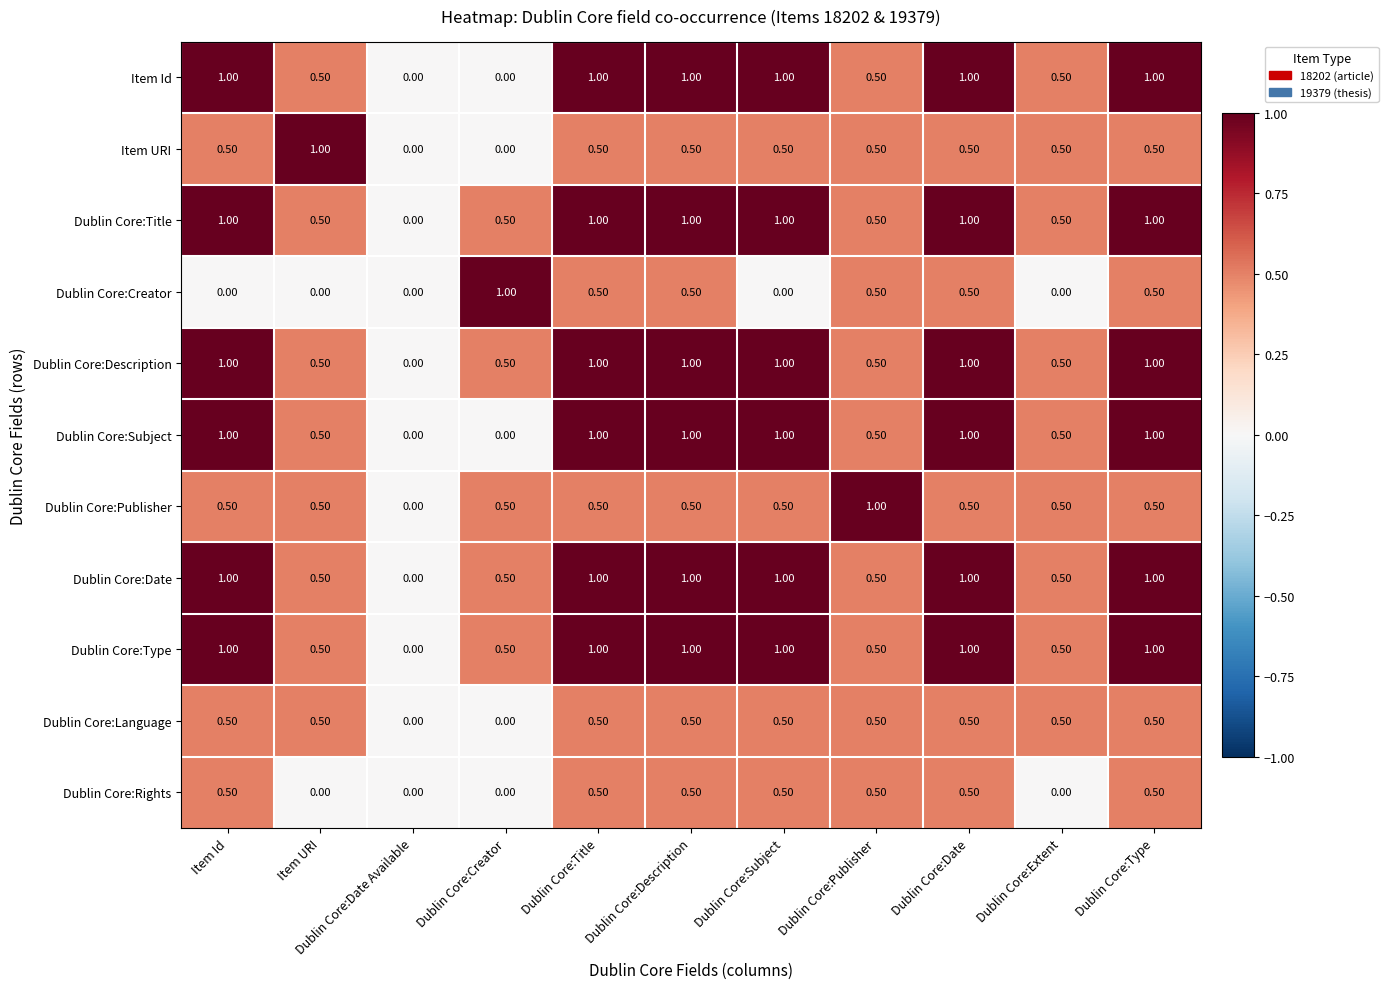

What is the sum of all Dublin Core:Description values?

8.0